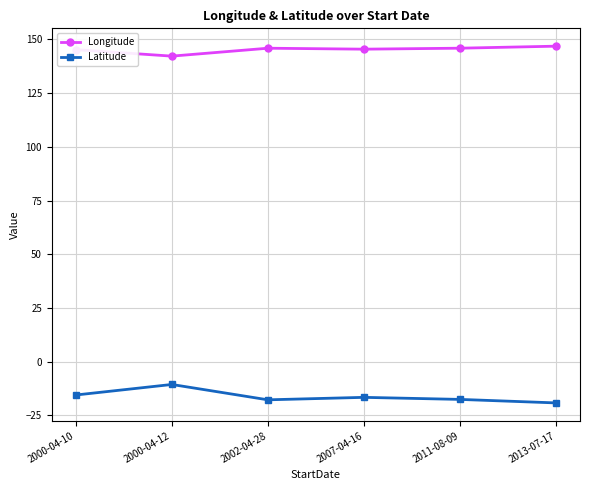

What is the approximate value of Latitude at 2000-04-12?

-10.6